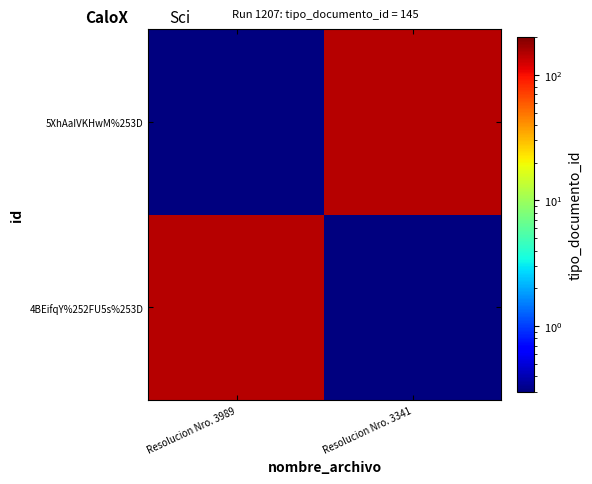

Reading left to right, list all the values displayed in this chart.

4BEifqY%252FU5s%253D: Resolucion Nro. 3989=145.0	Resolucion Nro. 3341=0.1
5XhAaIVKHwM%253D: Resolucion Nro. 3989=0.1	Resolucion Nro. 3341=145.0